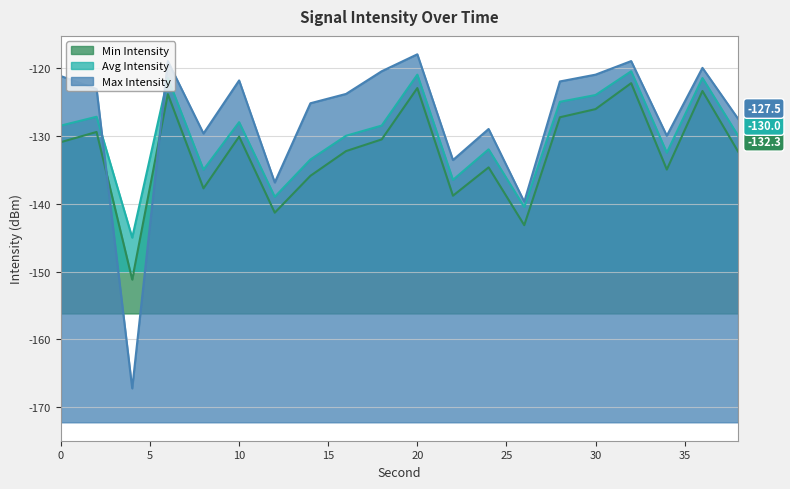

Reading right to left, transcribe all the data shown in this chart.

Min Intensity: 38=-132.3	36=-123.4	34=-135.0	32=-122.3	30=-126.1	28=-127.3	26=-143.2	24=-134.7	22=-138.8	20=-123.0	18=-130.5	16=-132.3	14=-135.9	12=-141.3	10=-130.1	8=-137.8	6=-123.9	4=-151.2	2=-129.4	0=-130.9
Avg Intensity: 38=-130.0	36=-121.5	34=-132.5	32=-120.5	30=-124.0	28=-125.0	26=-140.5	24=-132.0	22=-136.5	20=-121.0	18=-128.5	16=-130.0	14=-133.5	12=-139.0	10=-128.0	8=-135.0	6=-121.5	4=-145.0	2=-127.2	0=-128.5
Max Intensity: 38=-127.5	36=-120.0	34=-130.0	32=-119.0	30=-121.0	28=-122.0	26=-139.7	24=-129.0	22=-133.6	20=-118.0	18=-120.5	16=-123.8	14=-125.2	12=-136.9	10=-121.9	8=-129.7	6=-119.0	4=-167.2	2=-123.1	0=-121.2